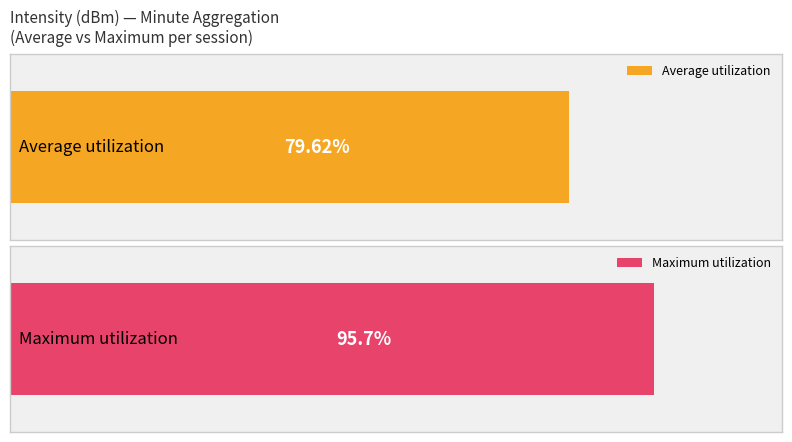

Count the number of data series in this chart.

2